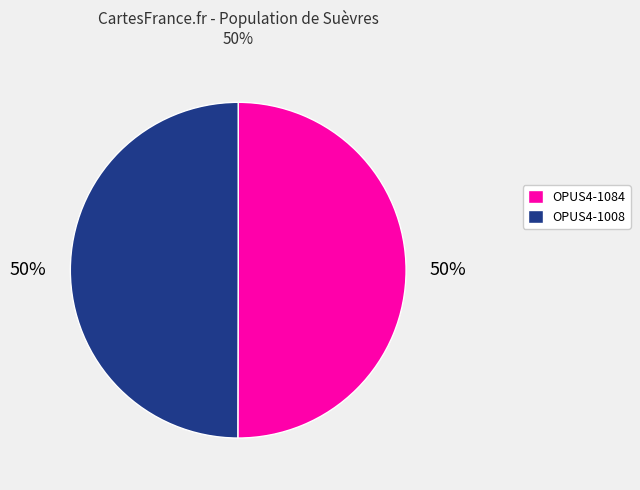

The OPUS4-1008 slice represents 50% of the pie. True or false?

True